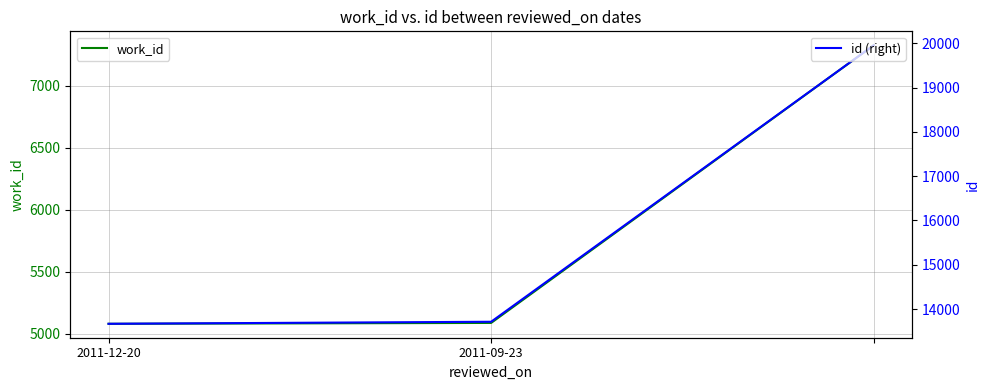

Is the value of id (right) at 2011-09-23 greater than the value of work_id at 2011-12-20?

Yes